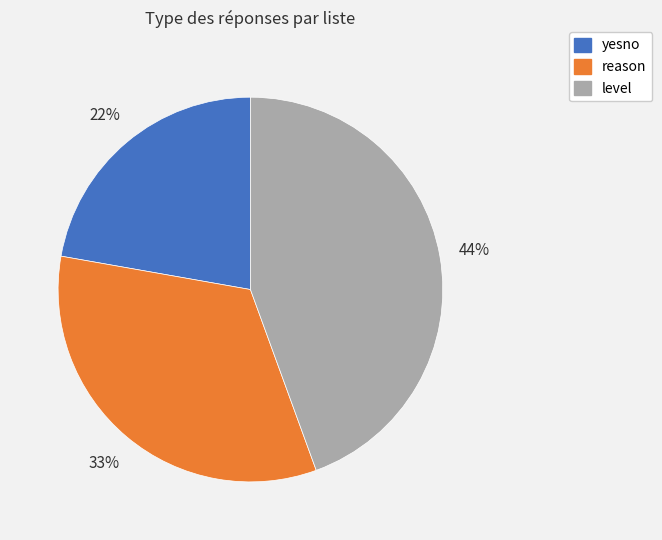

To the nearest percent, what is the difference between the largest and smallest slice percentages?

22%